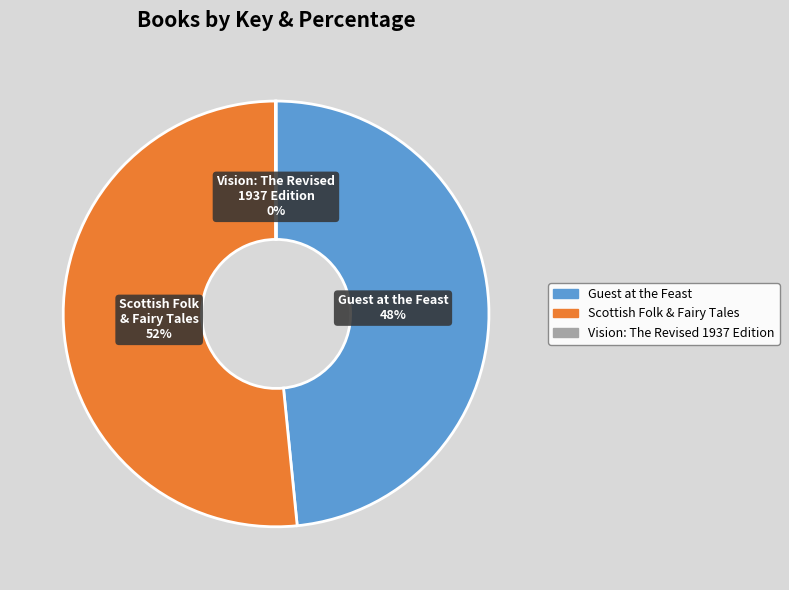

Which has a higher value, Scottish Folk & Fairy Tales or Guest at the Feast?

Scottish Folk & Fairy Tales